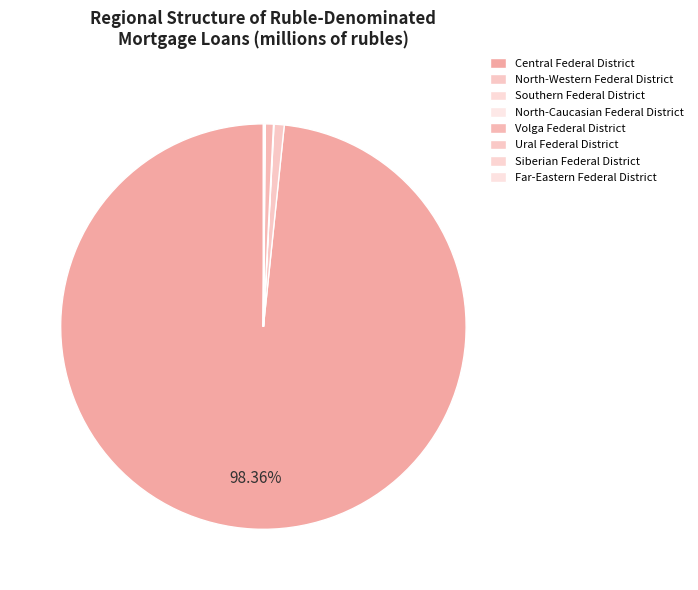

Which category has the smallest portion of the pie?

North-Caucasian Federal District